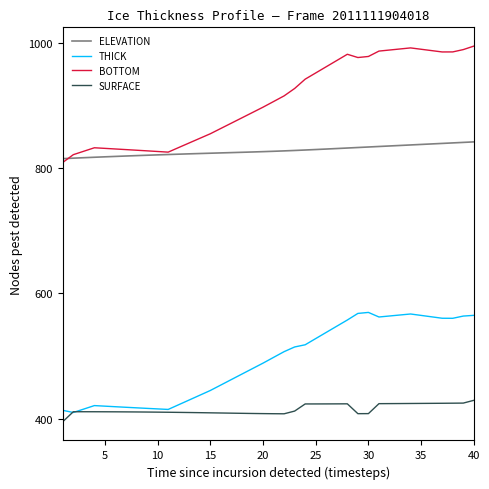

Which series has the largest total across all categories?

BOTTOM